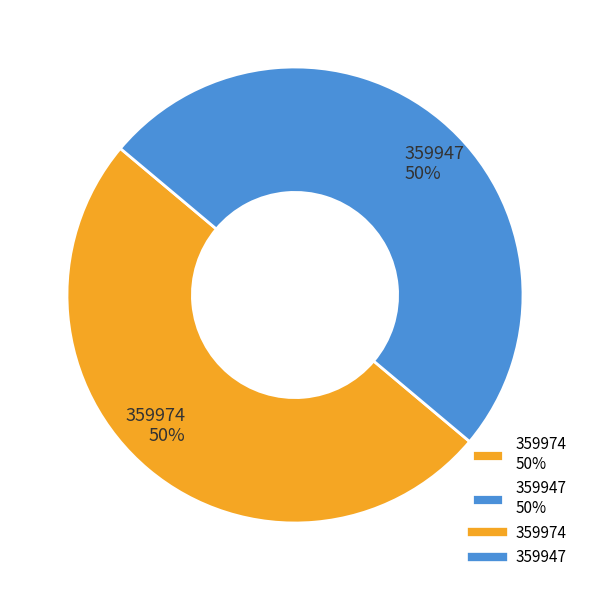

Approximately how many times larger is the value at 359974 compared to 359947?

1.0